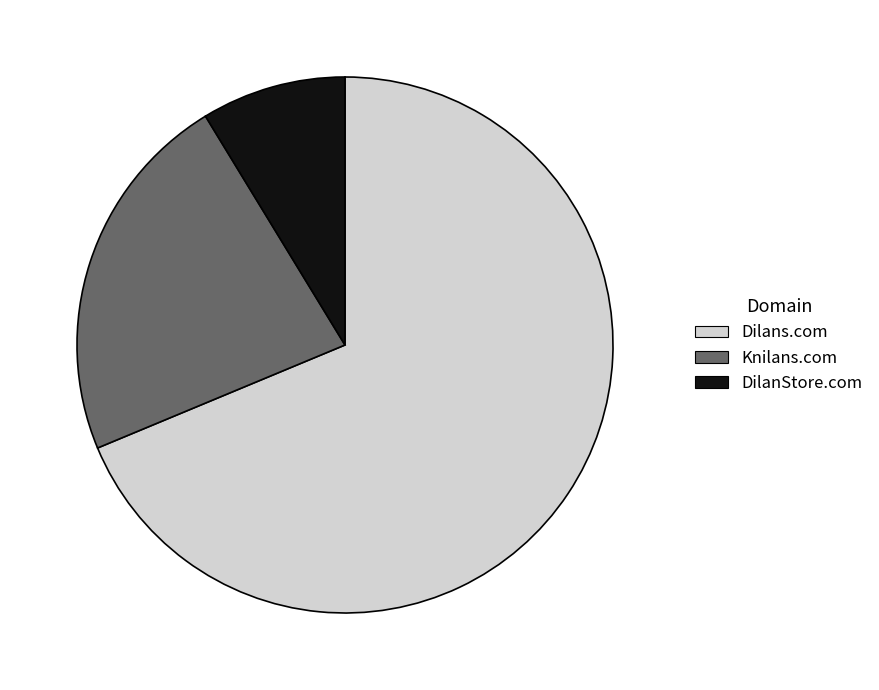

Is the sum of DilanStore.com and Dilans.com greater than half?

Yes